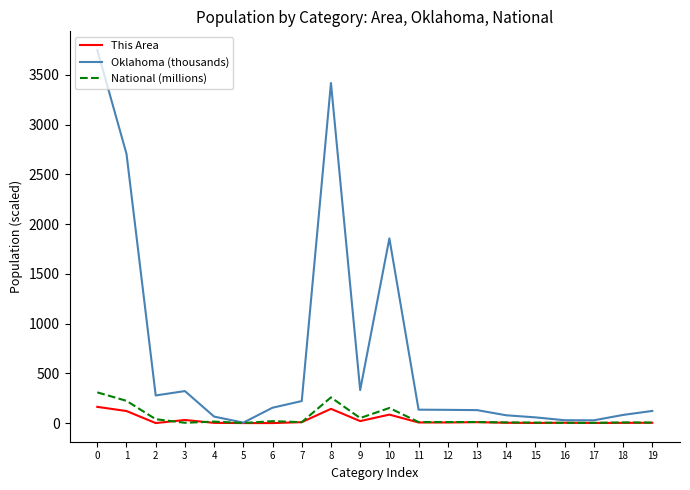

Which series has the largest total across all categories?

Oklahoma (thousands)